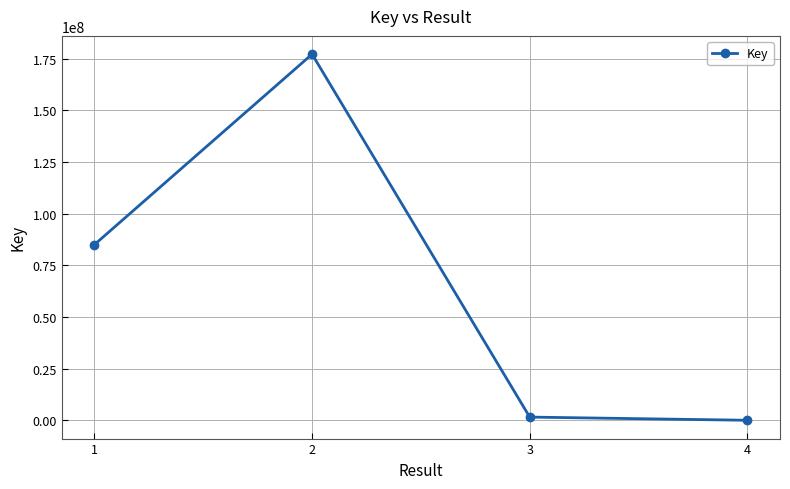

What is the sum of the values at 3 and 4?

1557642